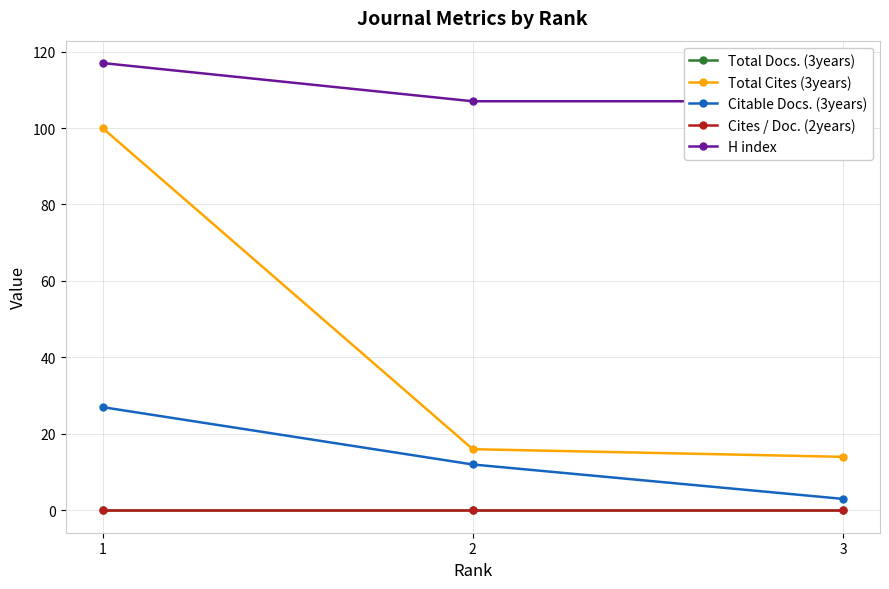

Is this an area chart (filled region under the line)?

No